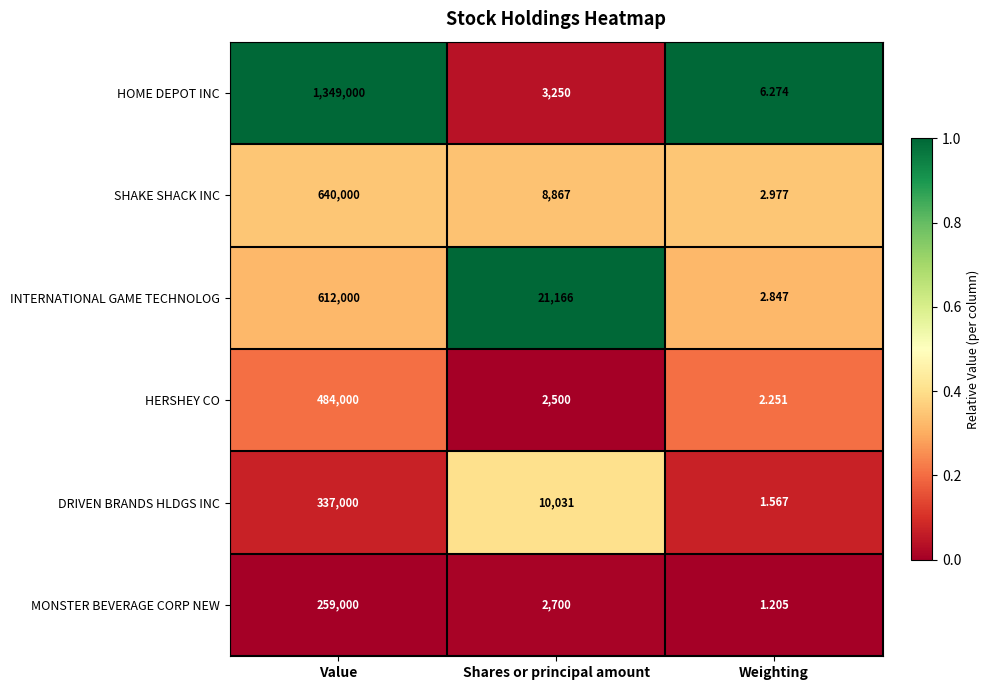

Which series has the largest total across all categories?

HOME DEPOT INC